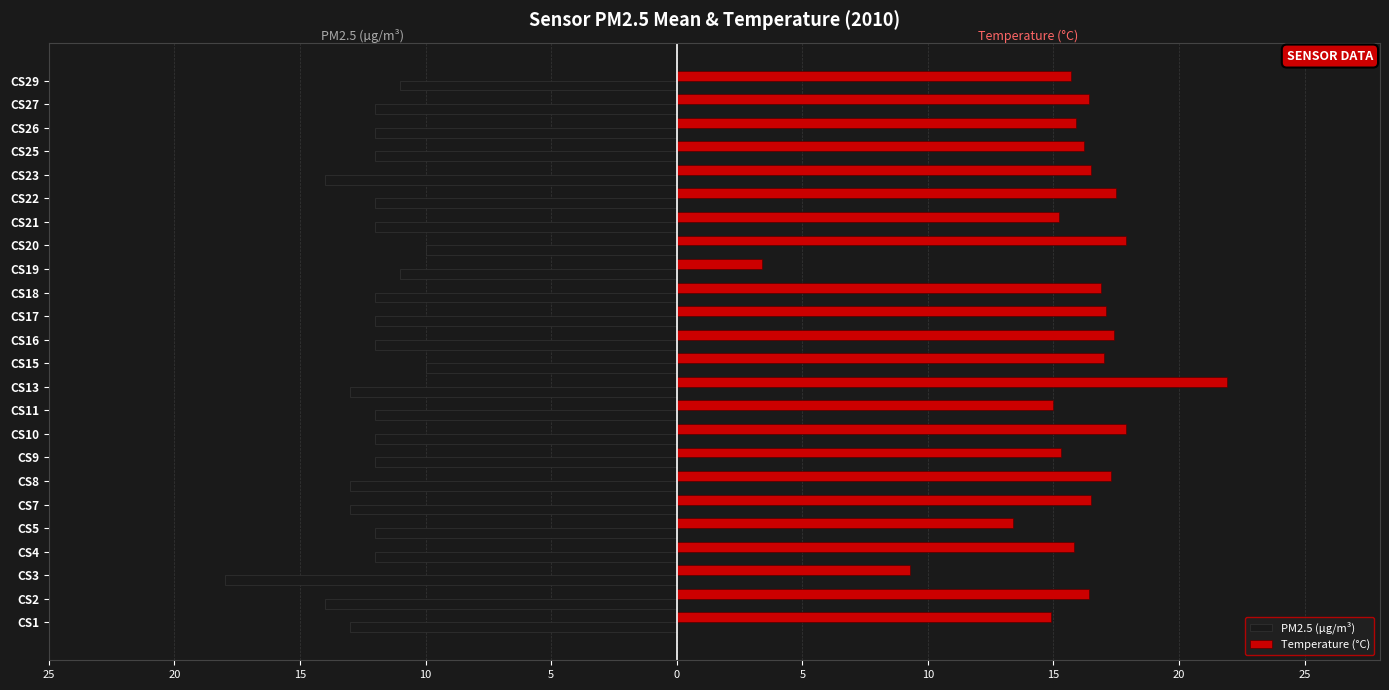

What are all the series names shown in the legend?

PM2.5 (µg/m³), Temperature (°C)